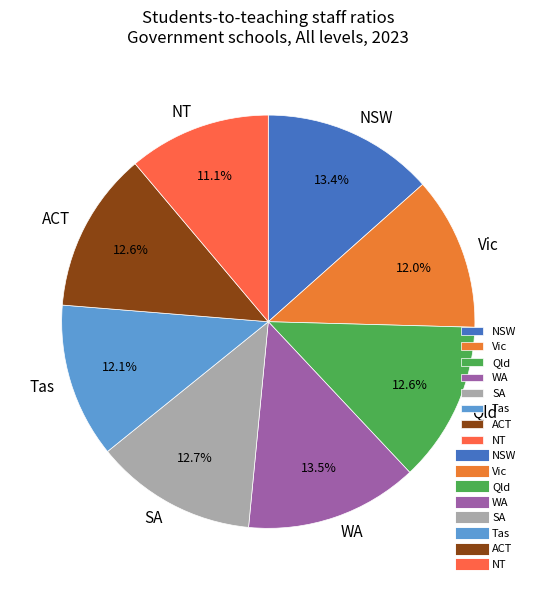

To the nearest percent, what is the difference between the largest and smallest slice percentages?

2%